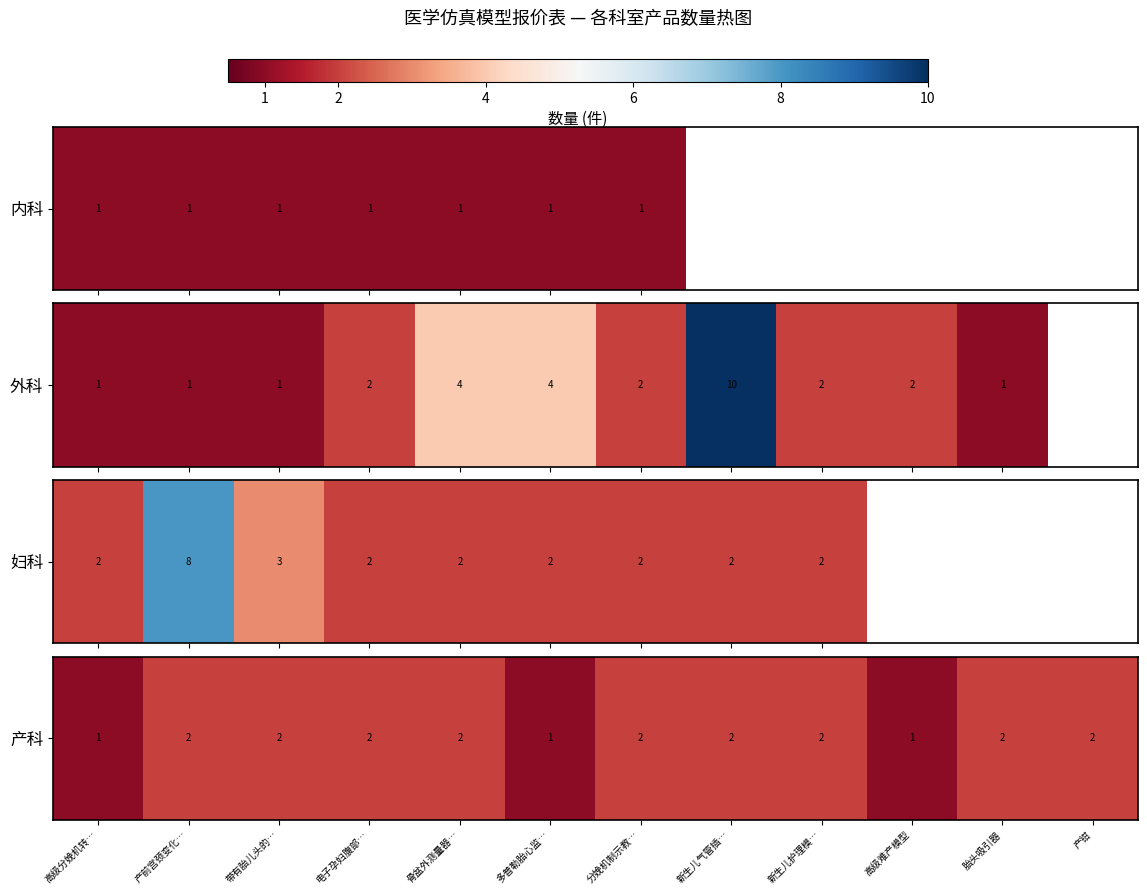

What is the maximum value shown in the chart?

2